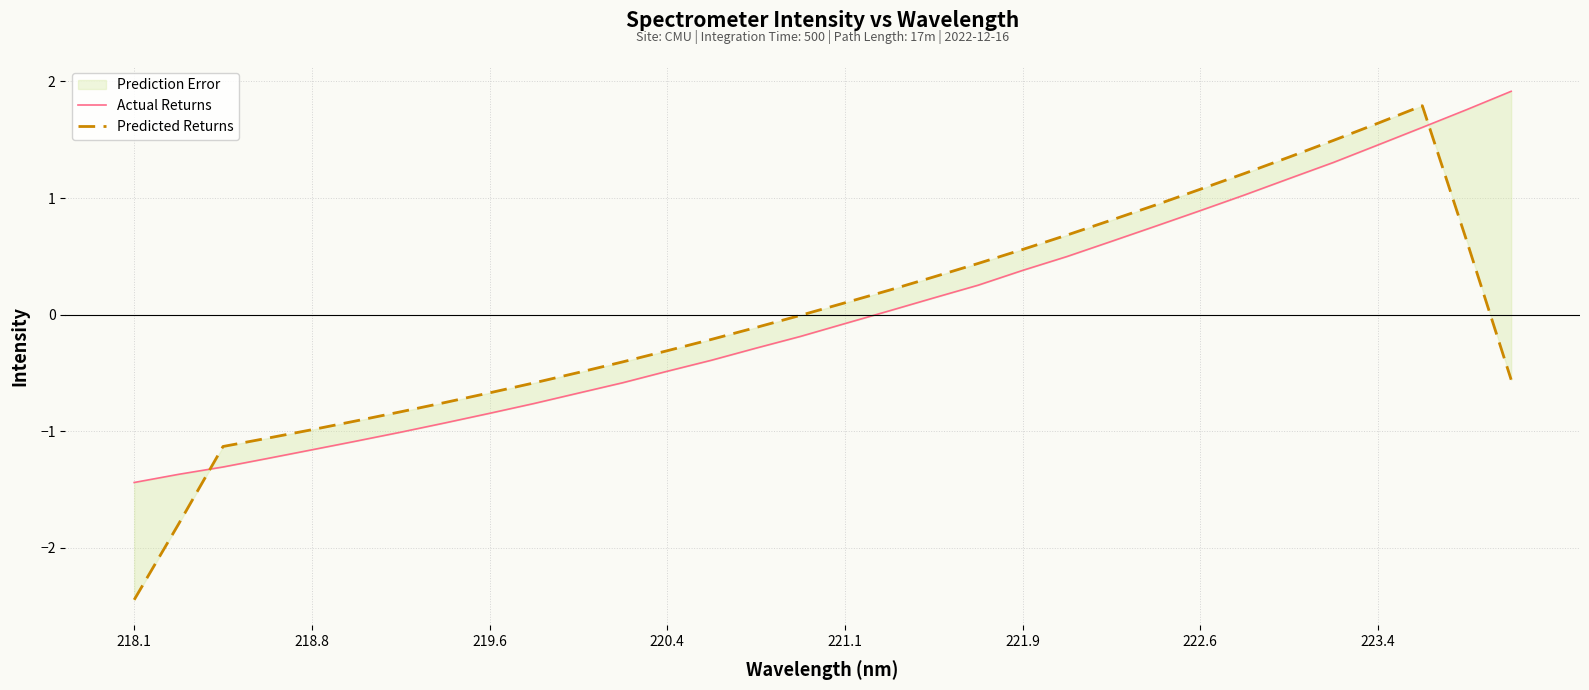

What is the maximum value for Predicted Returns?

1.8